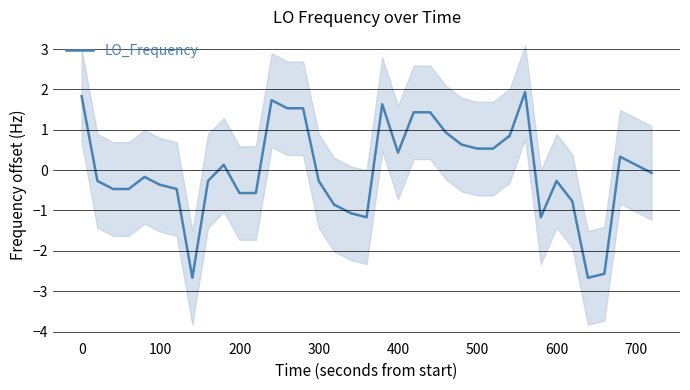

What is the lowest value of the LO_Frequency series?

-2.7